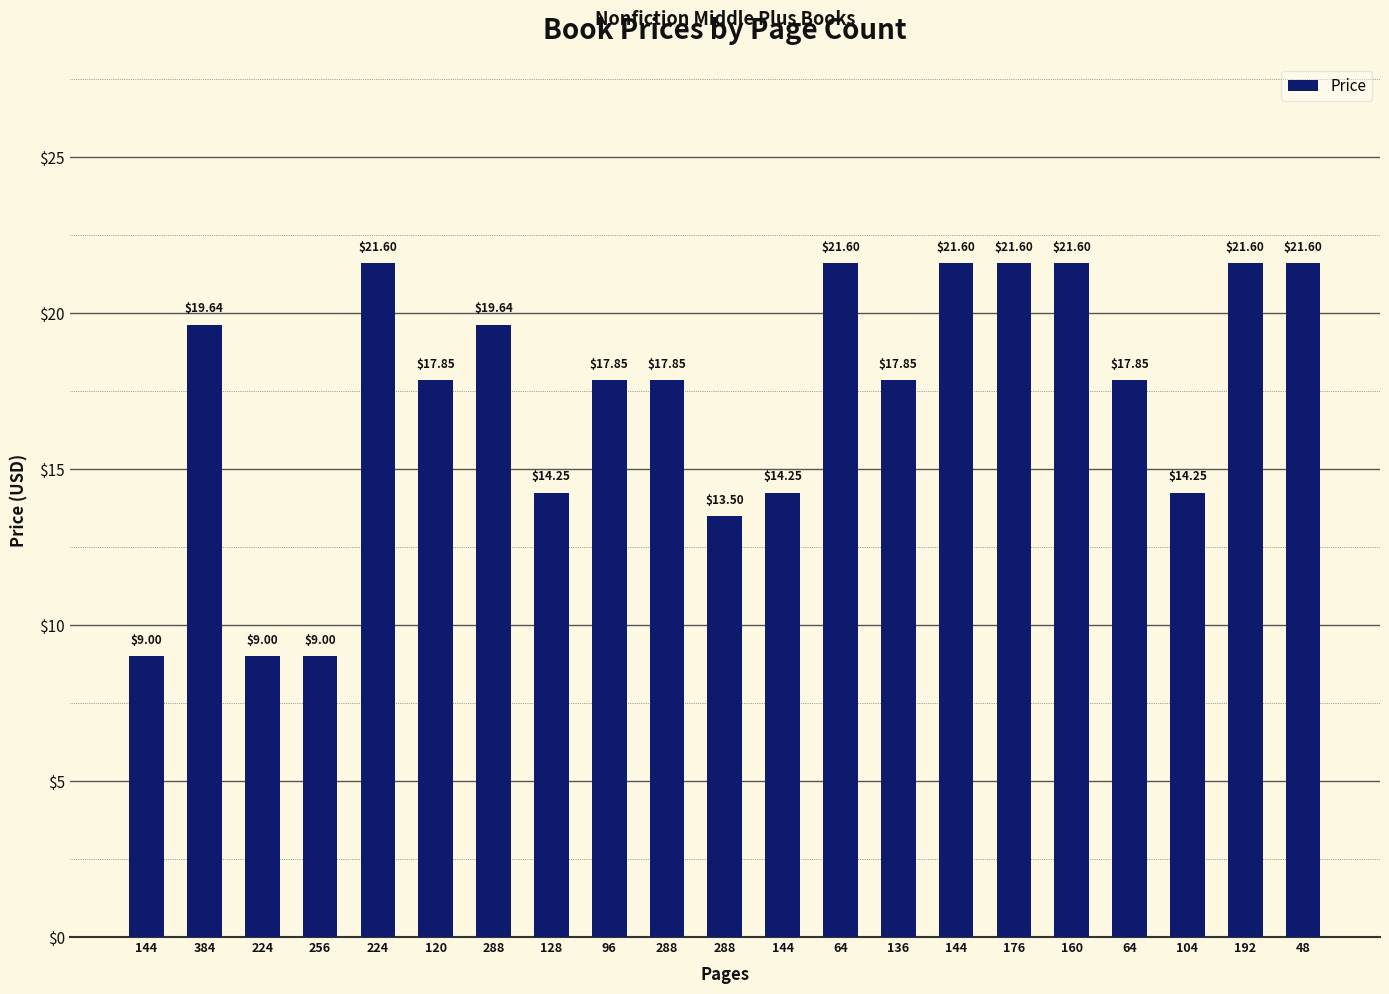

Rank the categories by value from lowest to highest.

144, 224, 256, 288, 128, 144, 104, 120, 96, 288, 136, 64, 384, 288, 224, 64, 144, 176, 160, 192, 48